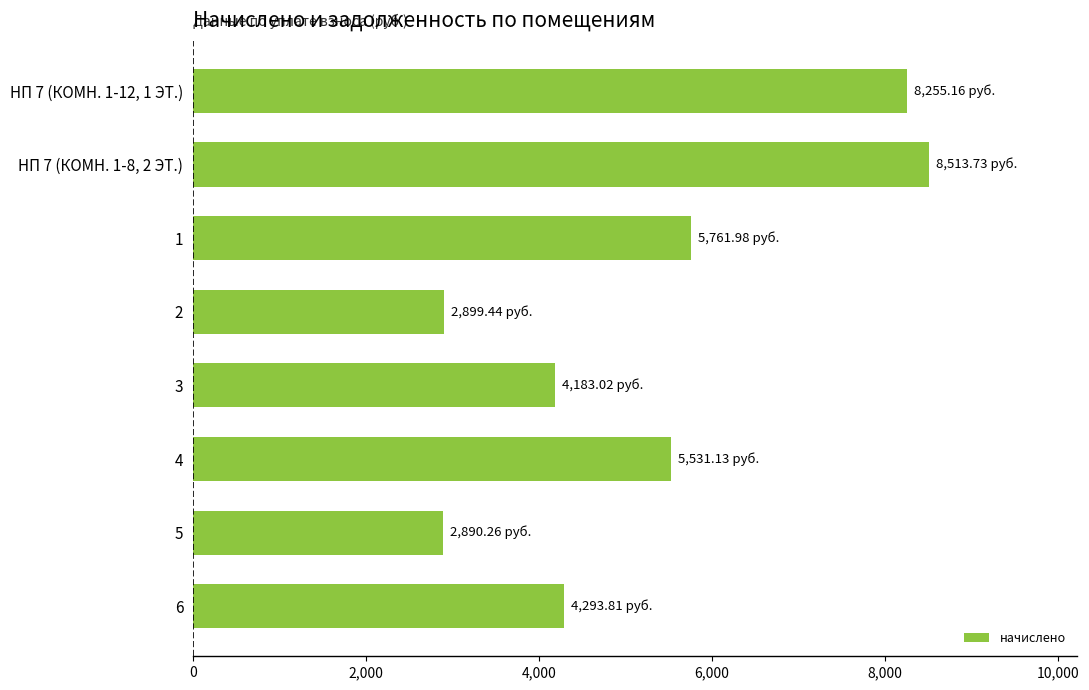

What is the sum of the values at 5 and НП 7 (КОМН. 1-8, 2 ЭТ.)?

11404.0